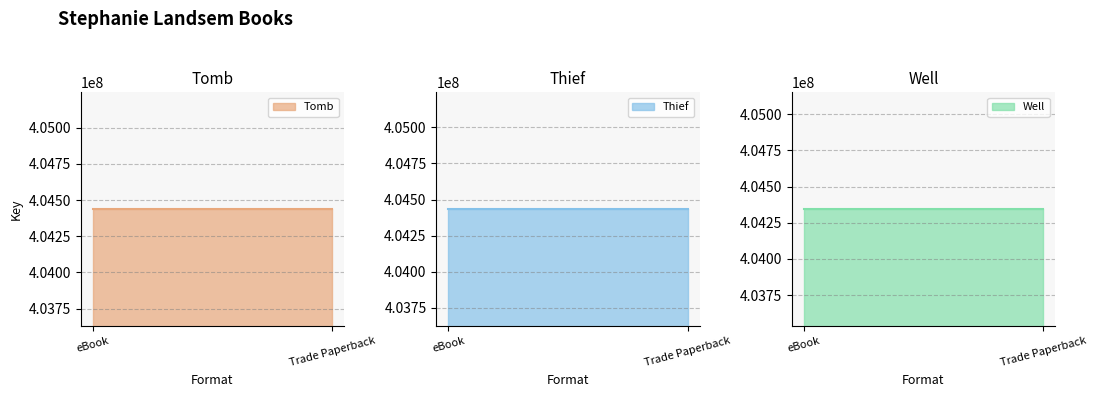

Is it true that Well equals 99252962 at eBook?

False